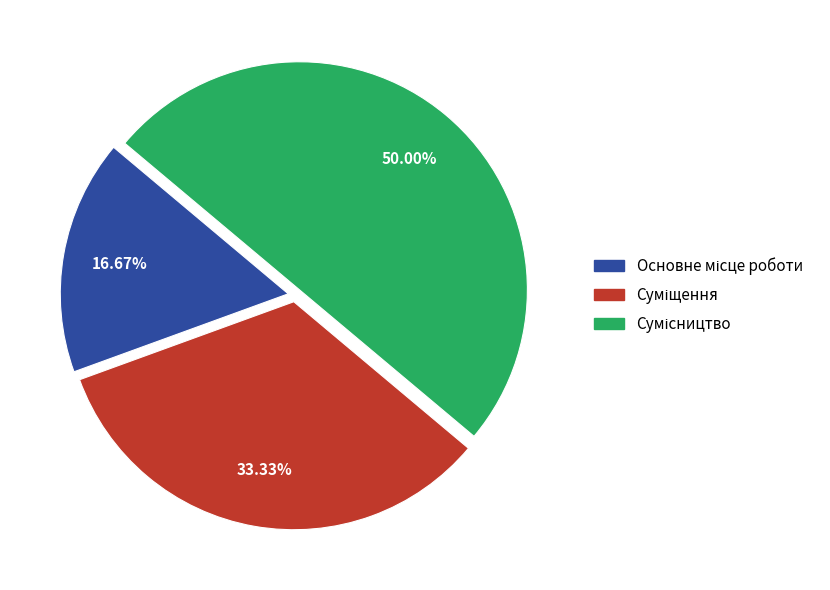

Count the number of slices in the pie.

3